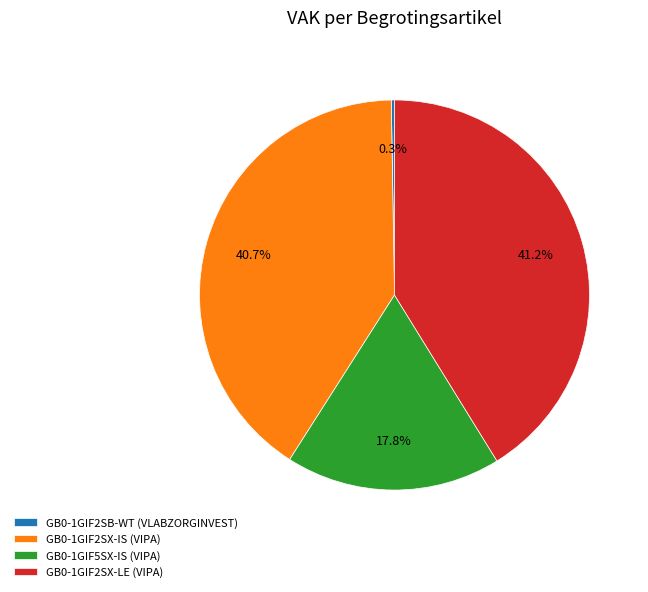

Is it true that GB0-1GIF5SX-IS (VIPA) is 18% of the pie?

True